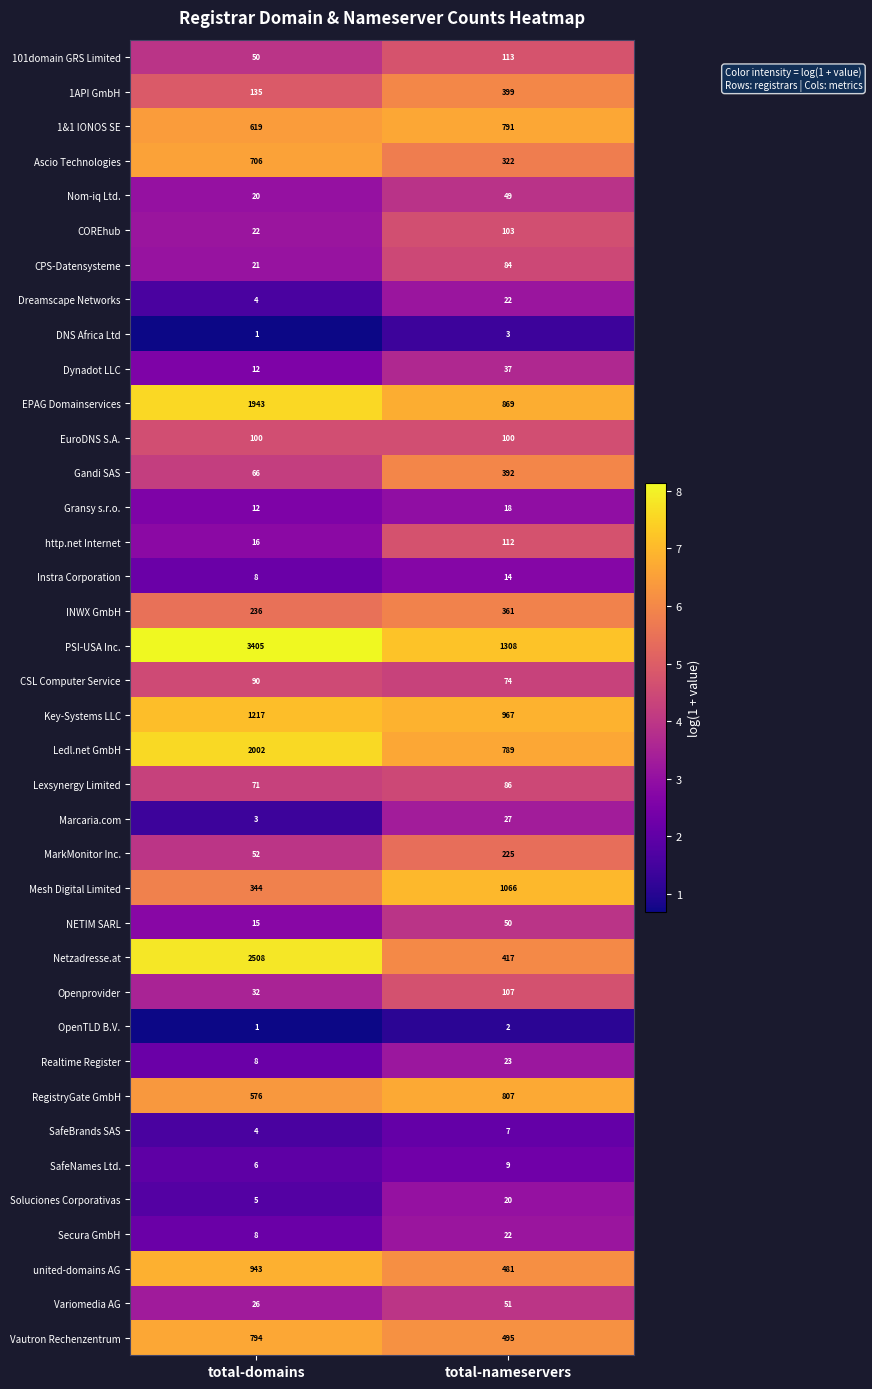

What is the approximate value of 1API GmbH at total-nameservers, to the nearest 10?

400